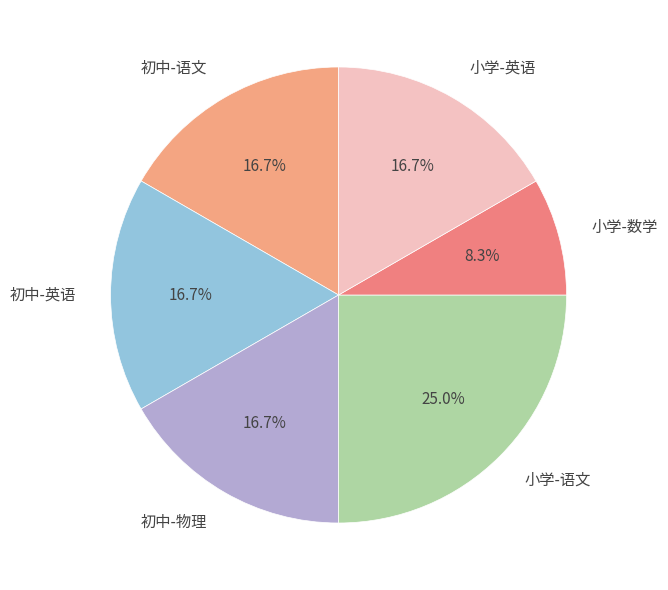

Is the sum of 小学-英语 and 初中-英语 greater than half?

No